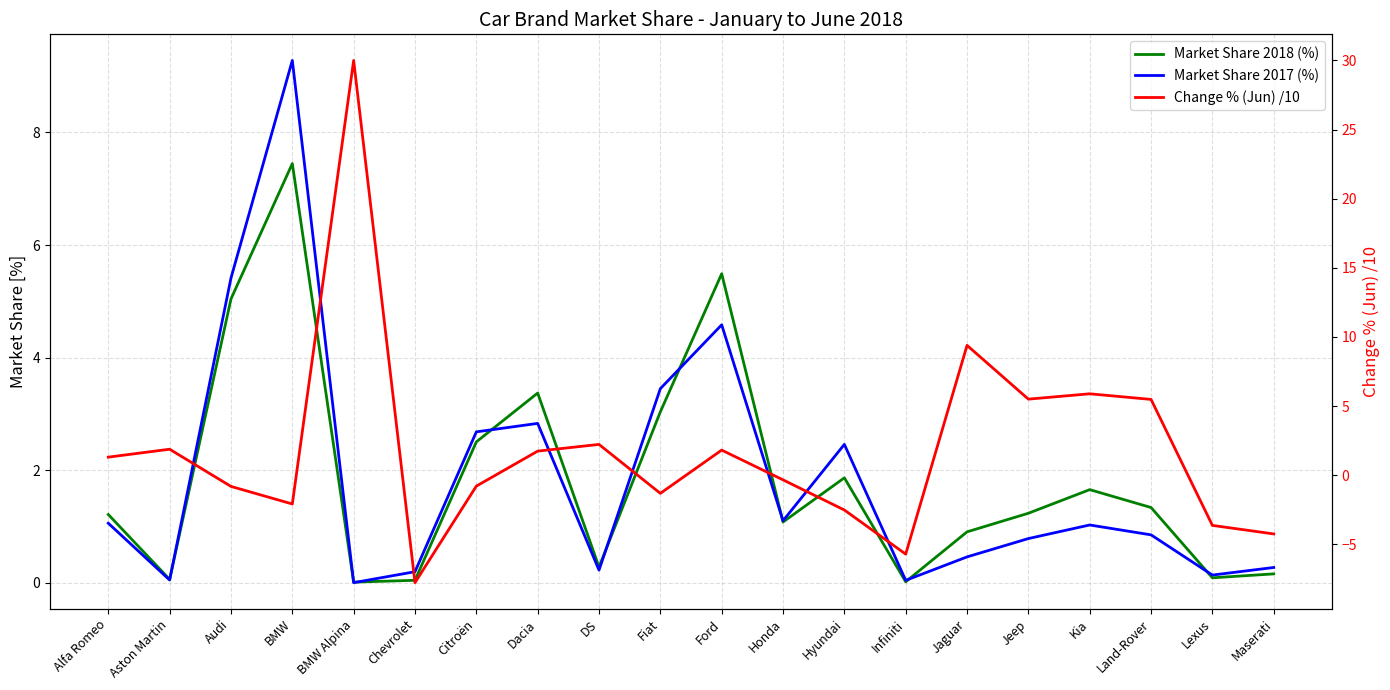

How many intersections are there between Market Share 2018 (%) and Market Share 2017 (%)?

9